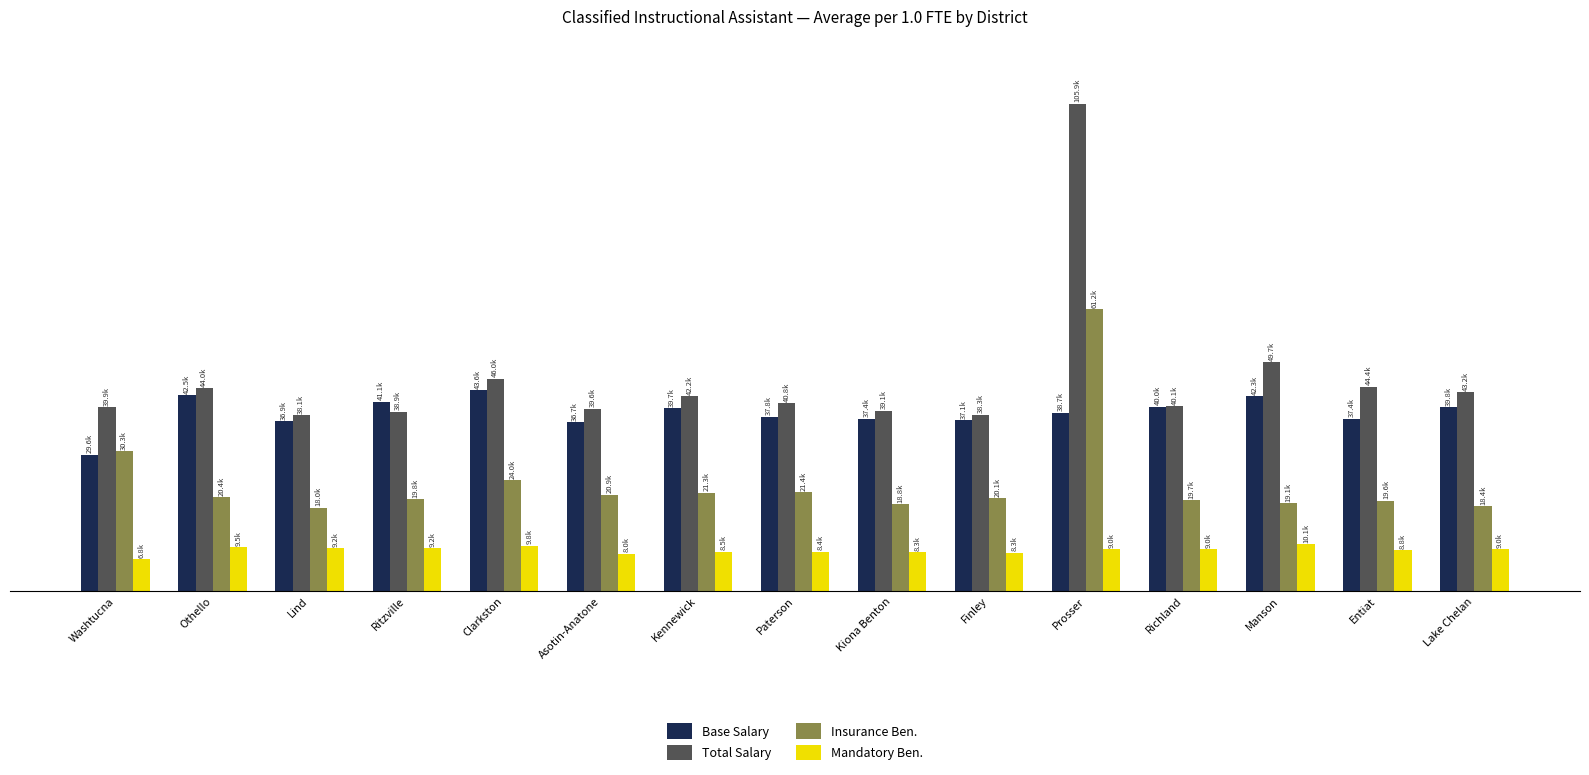

What is the label of the 5th bar from the left?

Clarkston